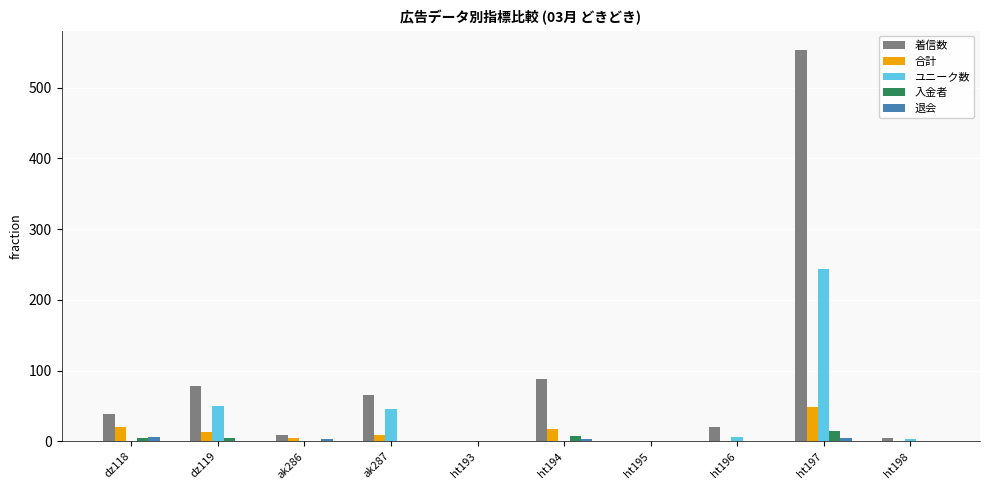

How many categories are shown in the chart?

10